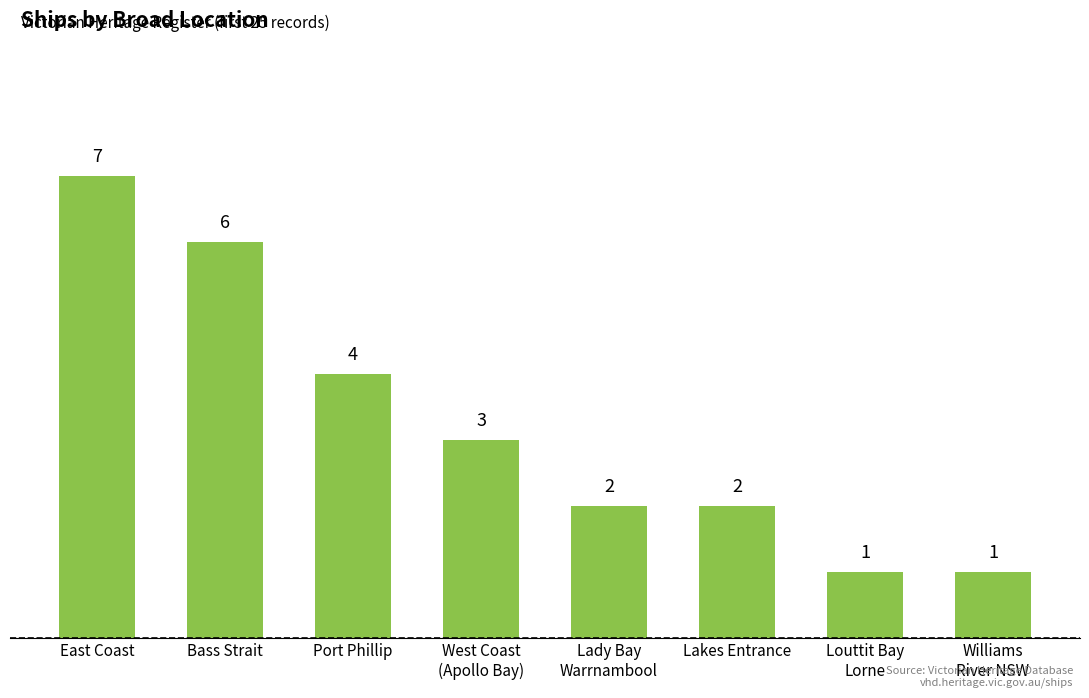

At which label does the data first exceed 3?

East Coast